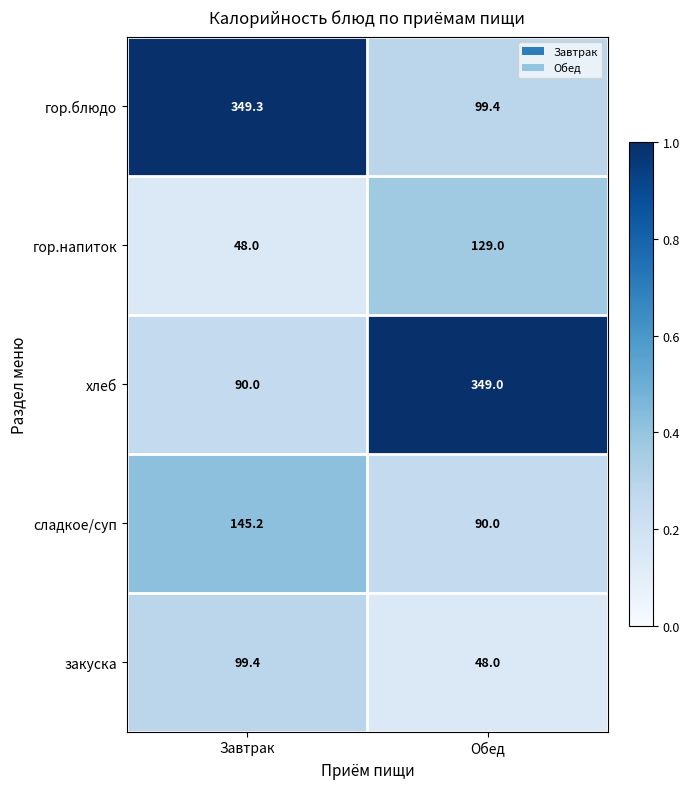

Reading left to right, what are all the values shown in this chart?

гор.блюдо: 349.3	99.4
гор.напиток: 48.0	129.0
хлеб: 90.0	349.0
сладкое/суп: 145.2	90.0
закуска: 99.4	48.0